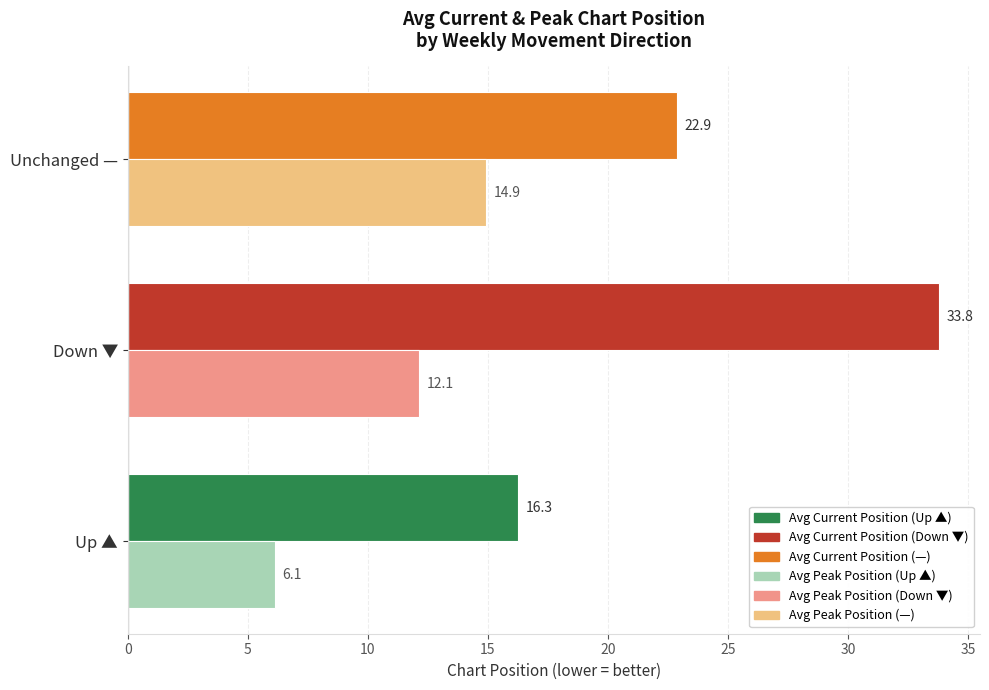

What is the total value across all series at Down ▼?

45.9